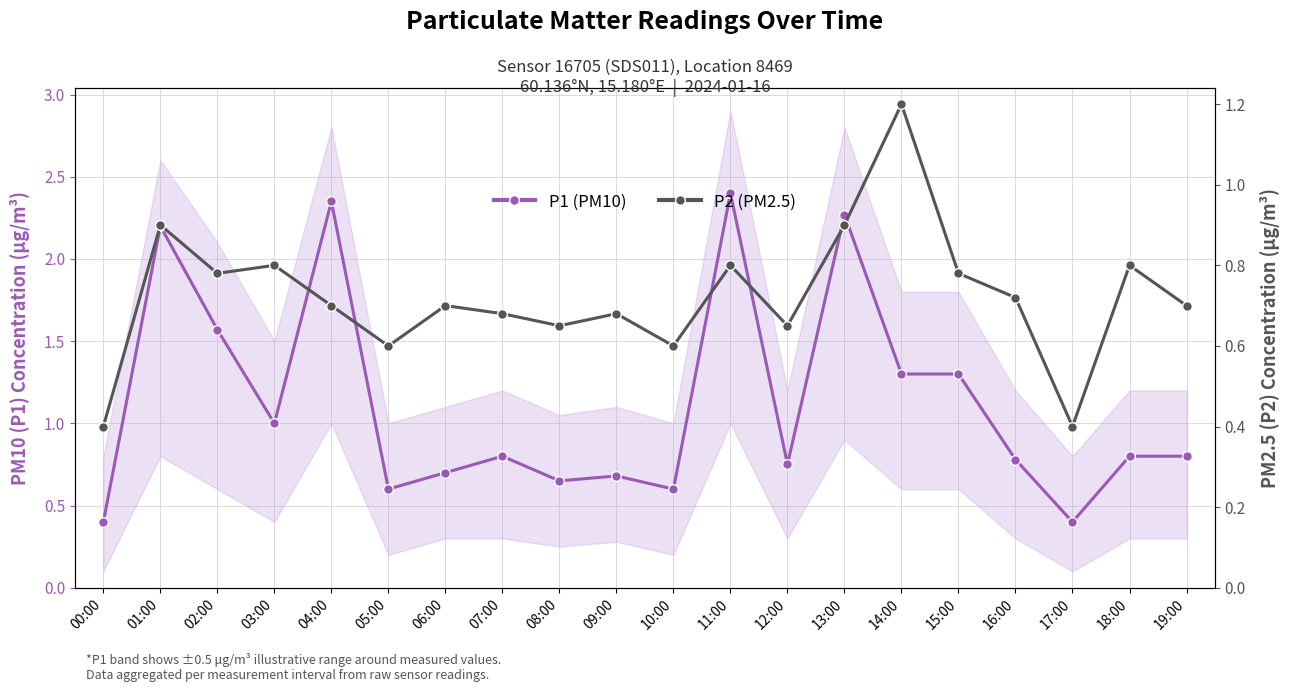

What is the value of the P2 (PM2.5) point at the 19th from the left?

0.8